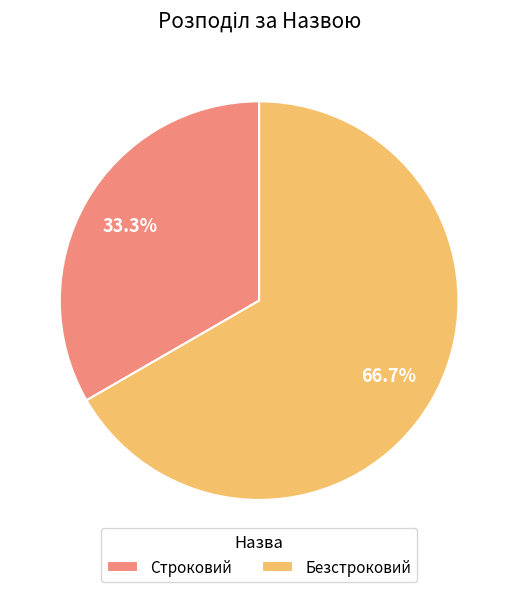

Is it true that Строковий is 33% of the pie?

True